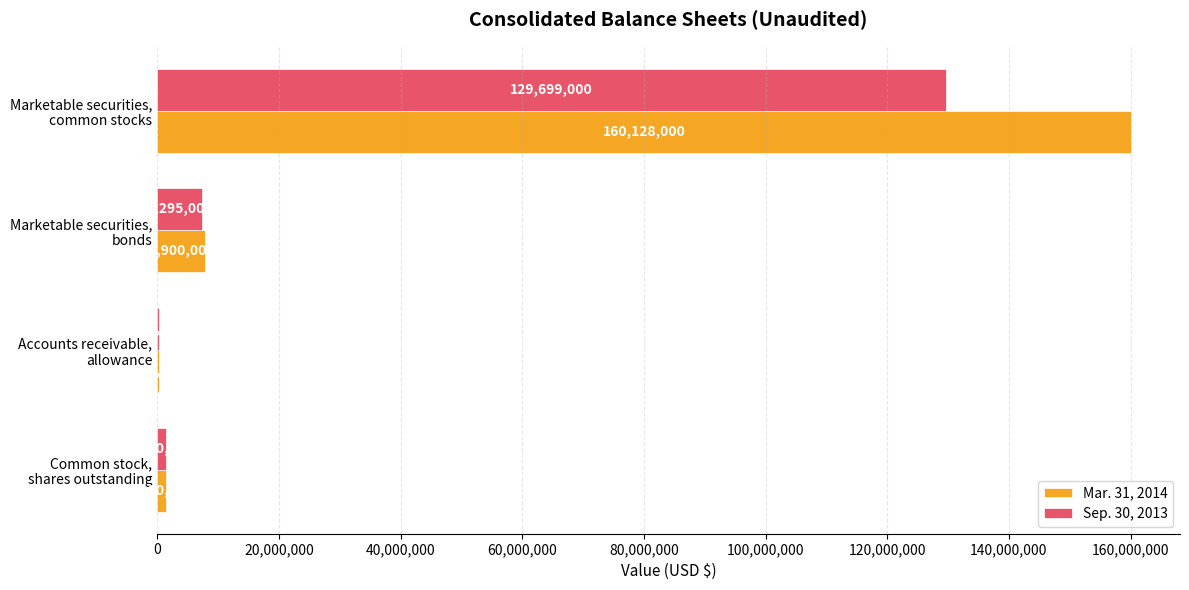

What is the maximum value for Sep. 30, 2013?

129699000